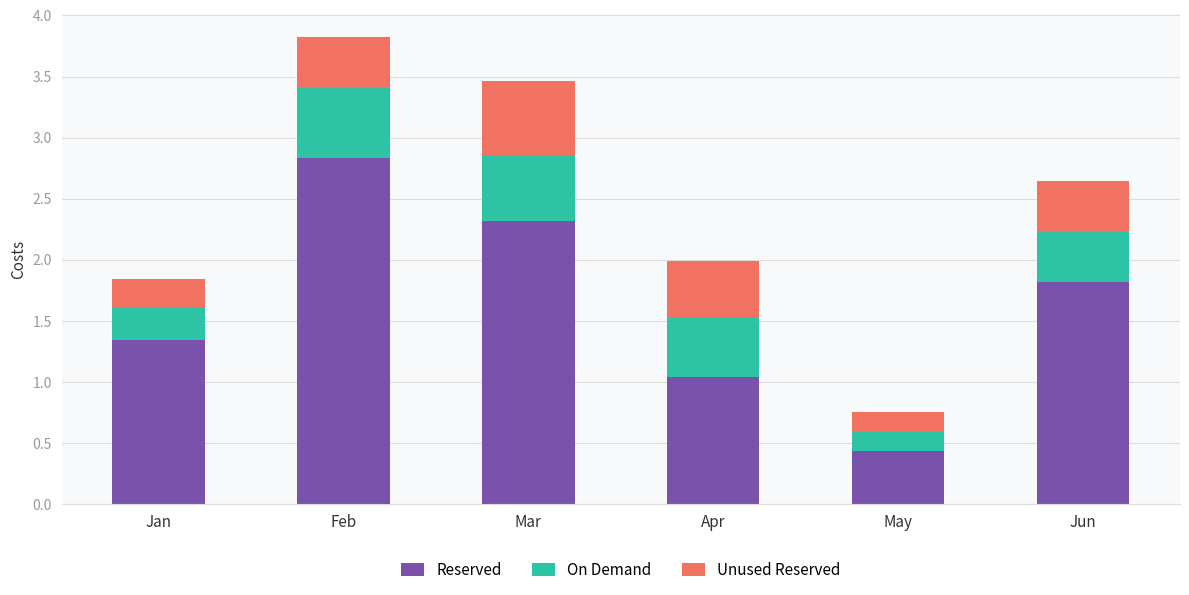

How many data points in Reserved are above 1?

5